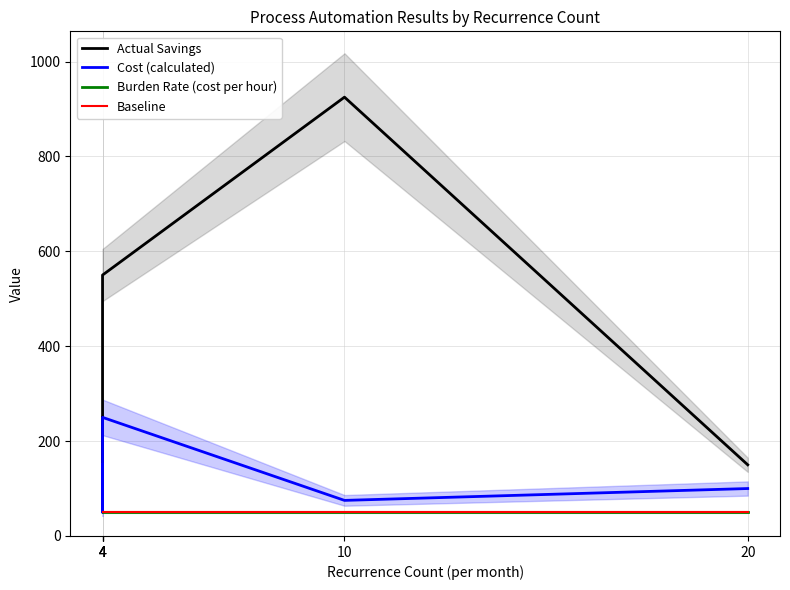

List the labels in order of Baseline value, smallest first.

4, 4, 4, 4, 10, 20